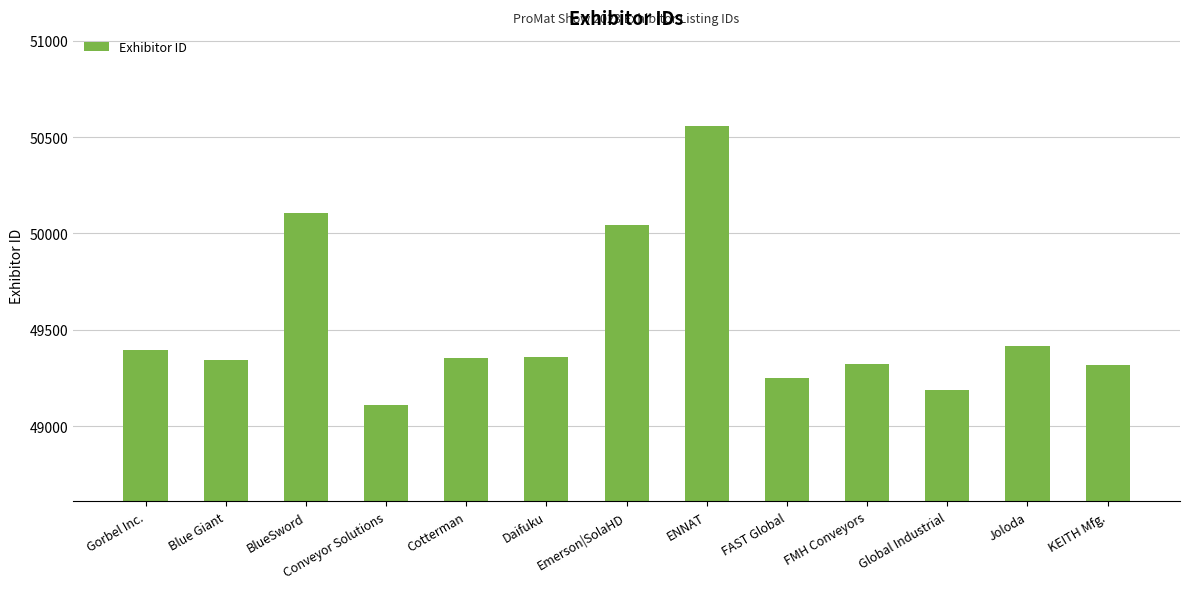

How many values are below 49355?

6